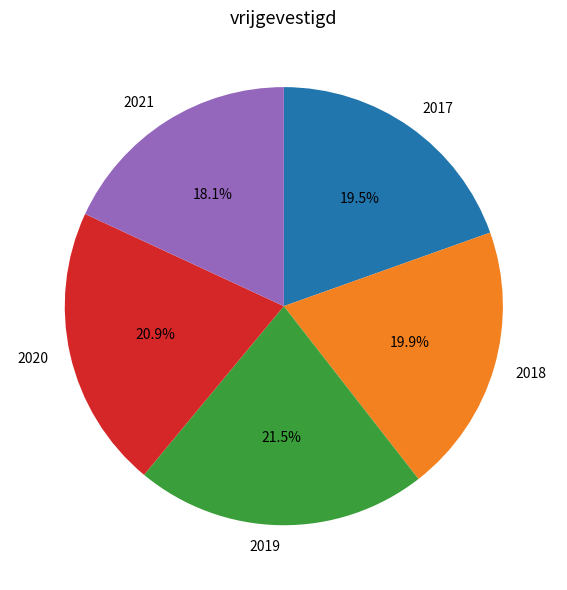

What portion of the pie excludes 2018?

80.1%